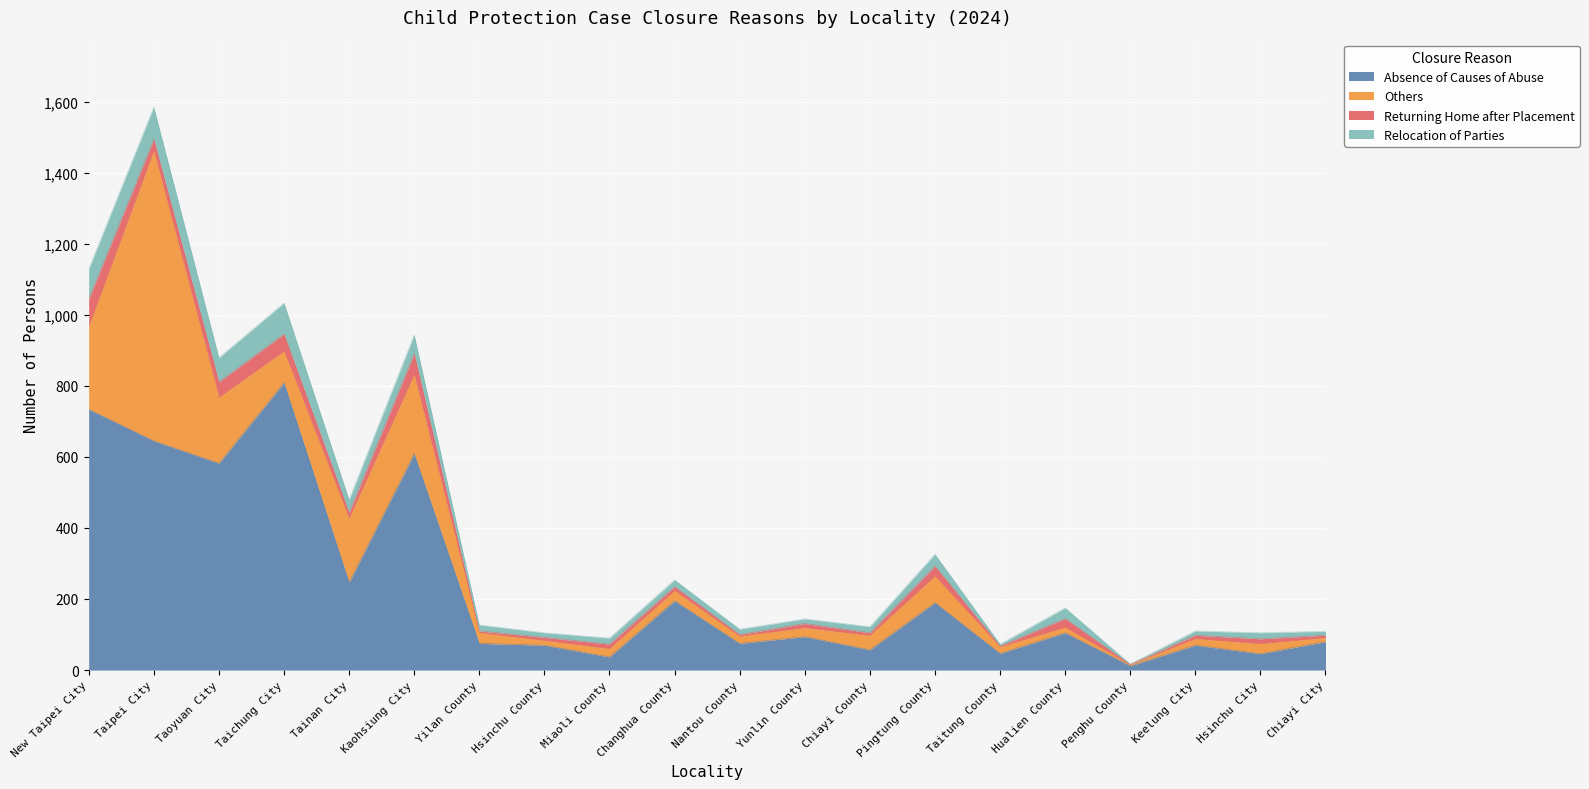

At which category is the sum across all series the highest?

Taipei City